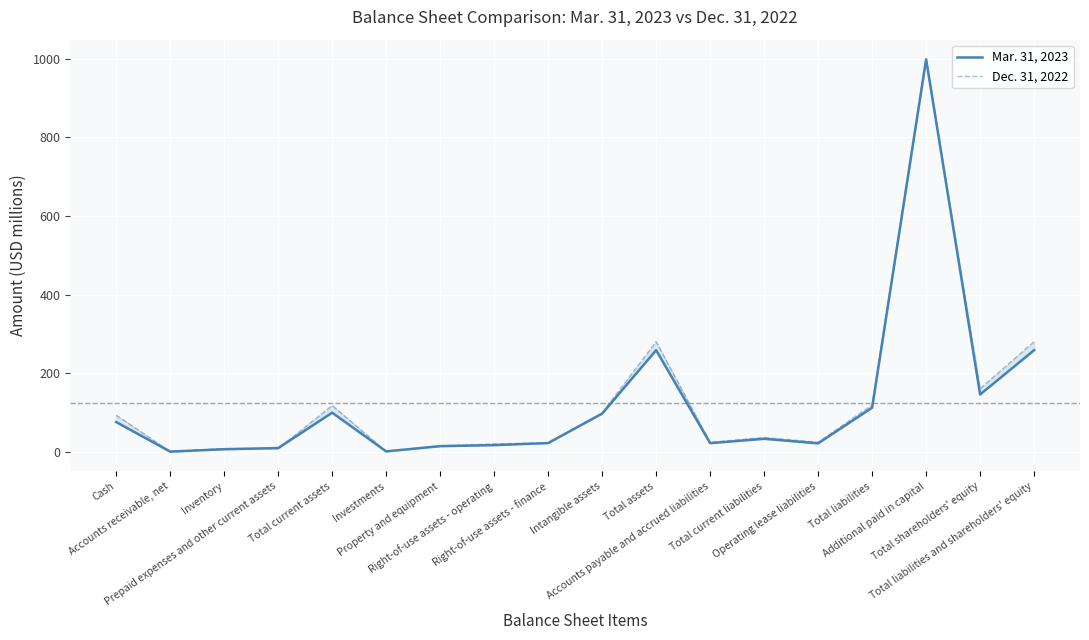

Reading left to right, list all the values displayed in this chart.

Mar. 31, 2023: 76.1	0.9	7.0	10.0	99.9	1.5	14.9	17.4	22.7	97.6	258.8	22.5	33.5	22.0	112.6	998.3	146.2	258.8
Dec. 31, 2022: 93.7	1.2	8.7	8.4	118.2	1.5	15.1	20.7	23.1	99.4	280.5	24.6	36.7	24.8	119.5	996.7	161.0	280.5